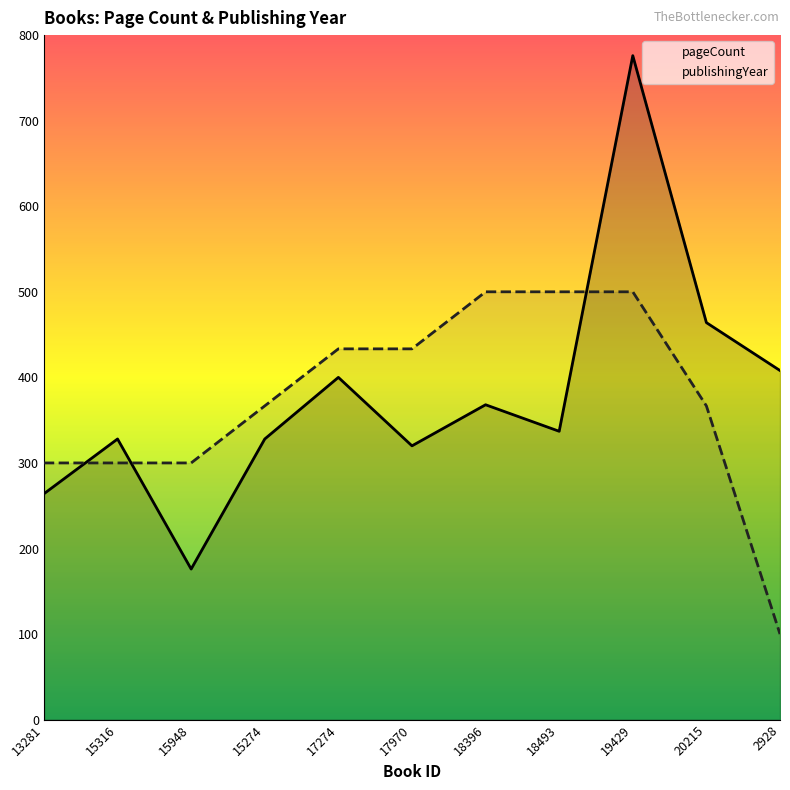

What is the difference between the maximum and minimum values in the publishingYear series?

400.0